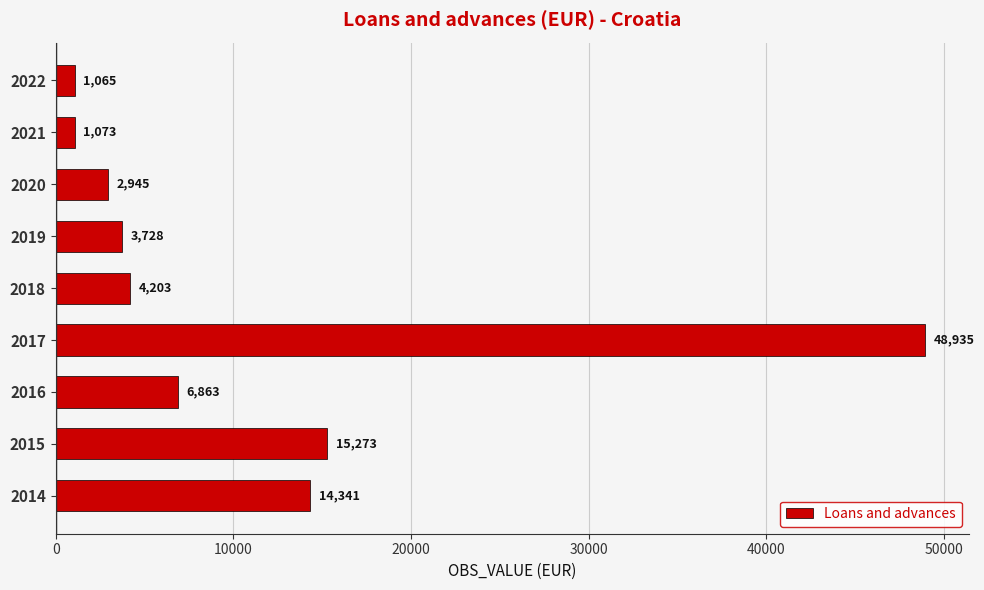

True or false: the data shows 4203 at 2018.

True